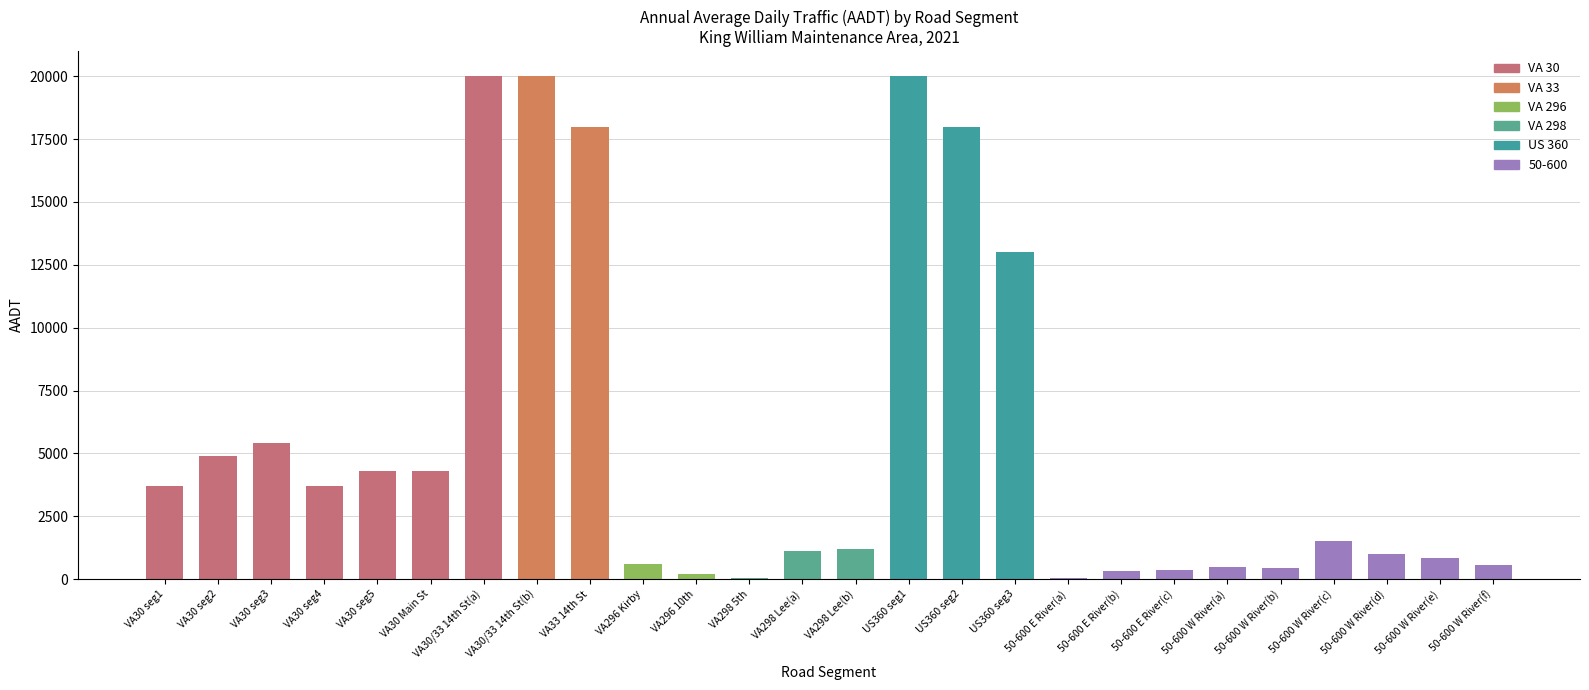

What is the change in value from VA30 seg2 to 50-600 W River(b)?

-4470